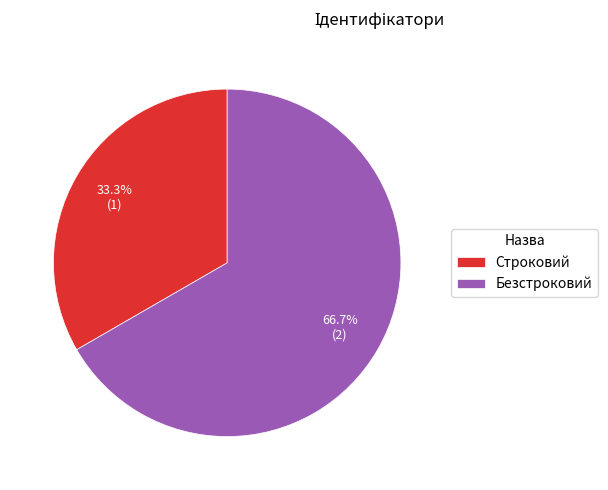

To the nearest percent, what portion does Безстроковий represent?

67%